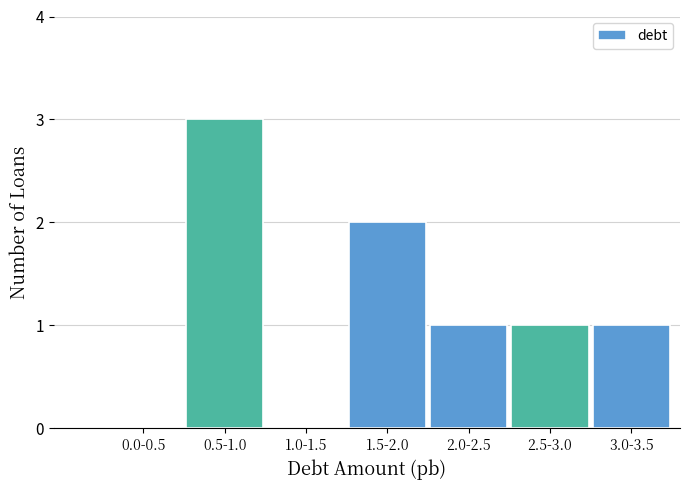

Reading left to right, what are all the values shown in this chart?

0.0-0.5=0	0.5-1.0=3	1.0-1.5=0	1.5-2.0=2	2.0-2.5=1	2.5-3.0=1	3.0-3.5=1